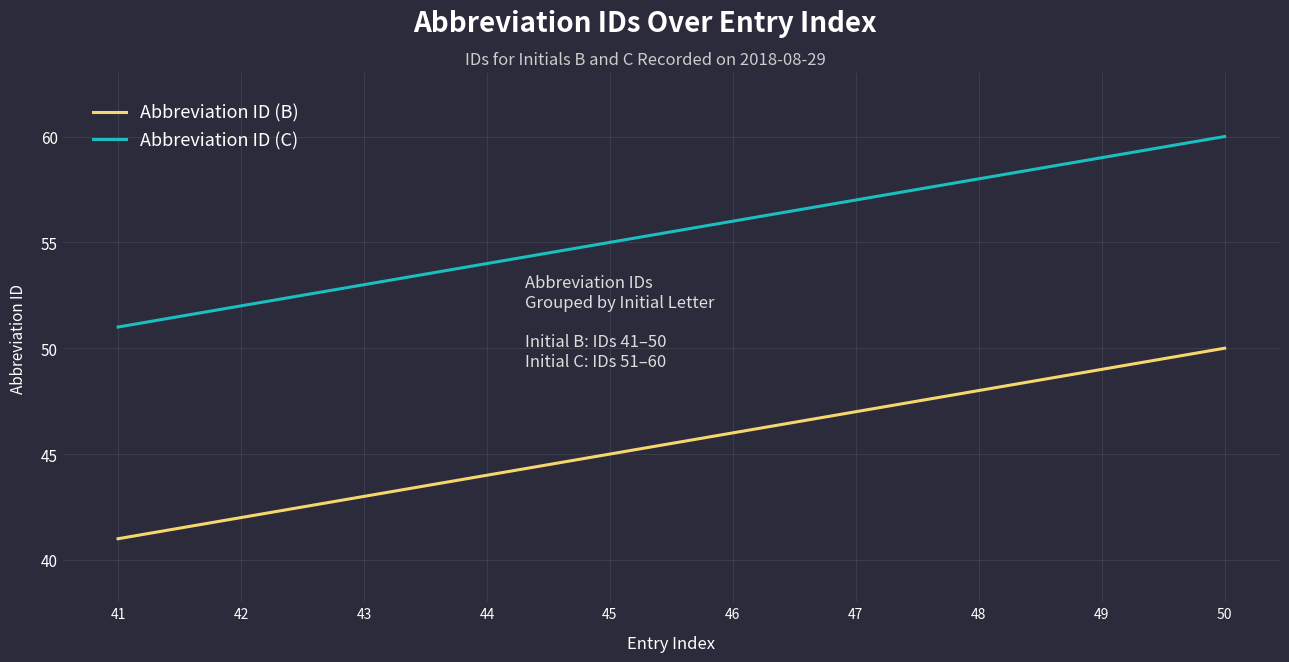

What is the approximate value of Abbreviation ID (C) at 46?

56